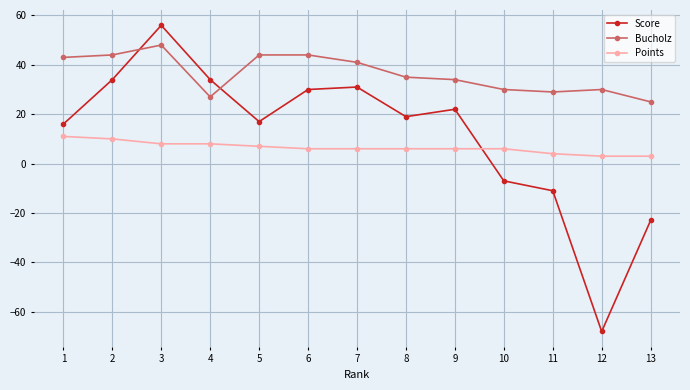

What is the total value across all series at 6?

80